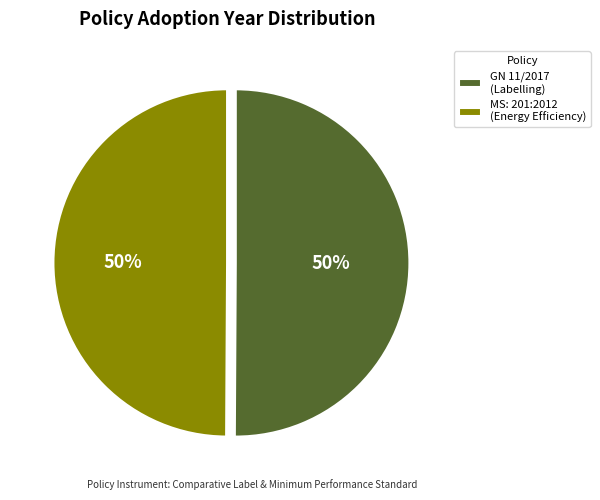

What percentage is the GN 11/2017 (Labelling) slice, to the nearest percent?

50%